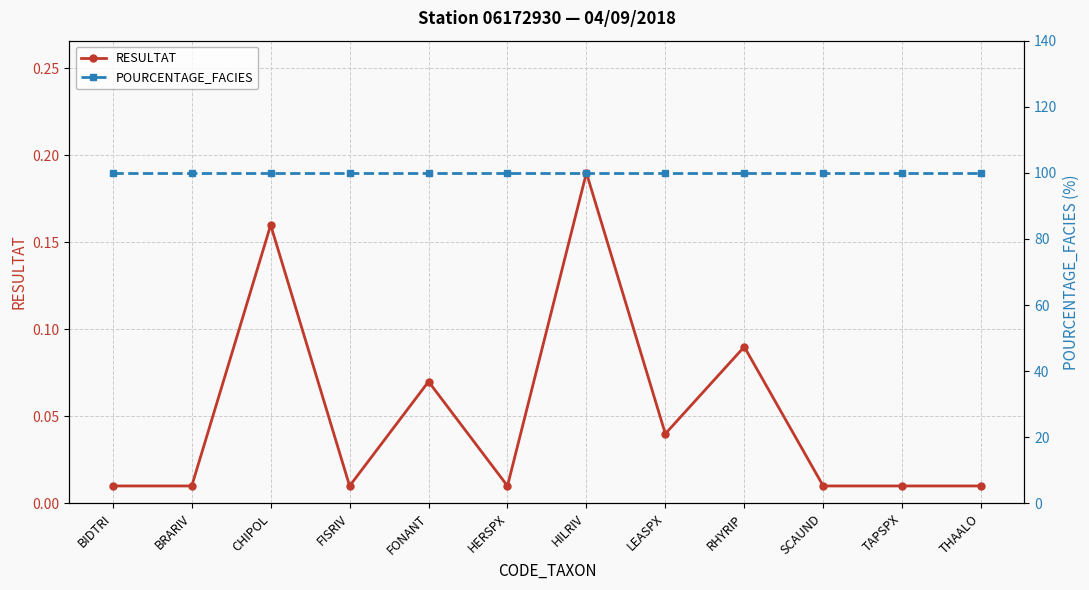

How many lines are shown in the chart?

2